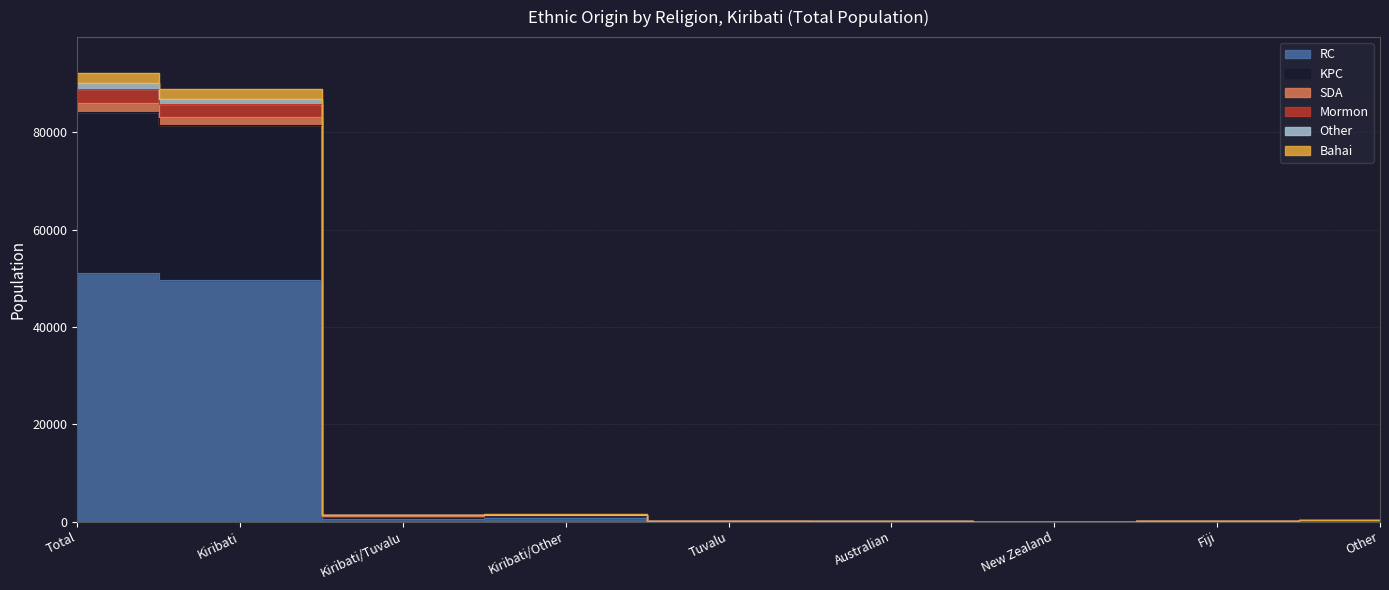

What are all the series names shown in the legend?

RC, KPC, SDA, Mormon, Other, Bahai